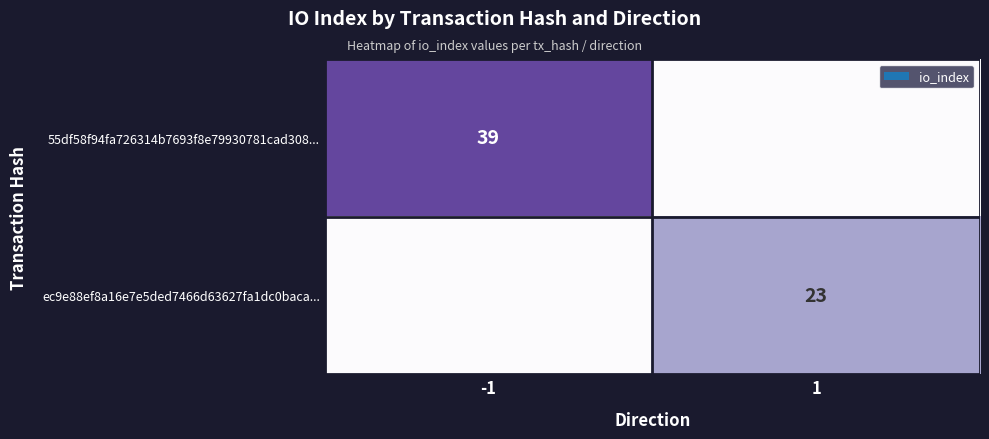

The value of ec9e88ef8a16e7e5ded7466d63627fa1dc0baca... at 1 is 39. True or false?

False